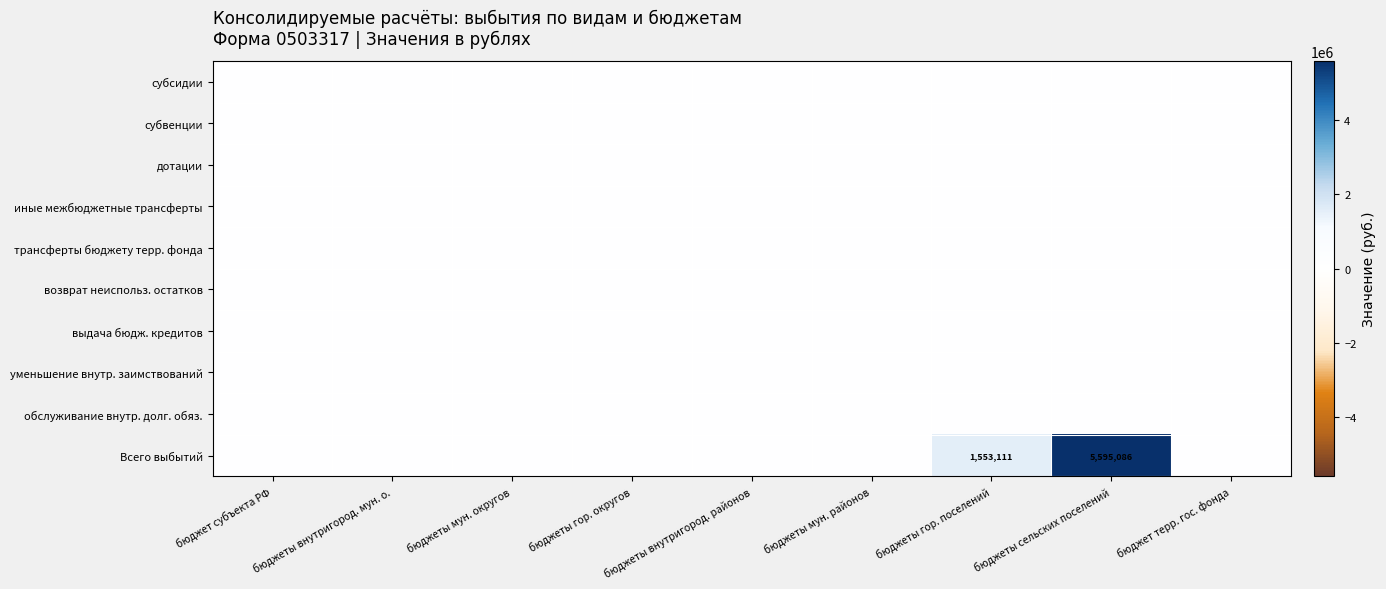

Count the number of data series in this chart.

10